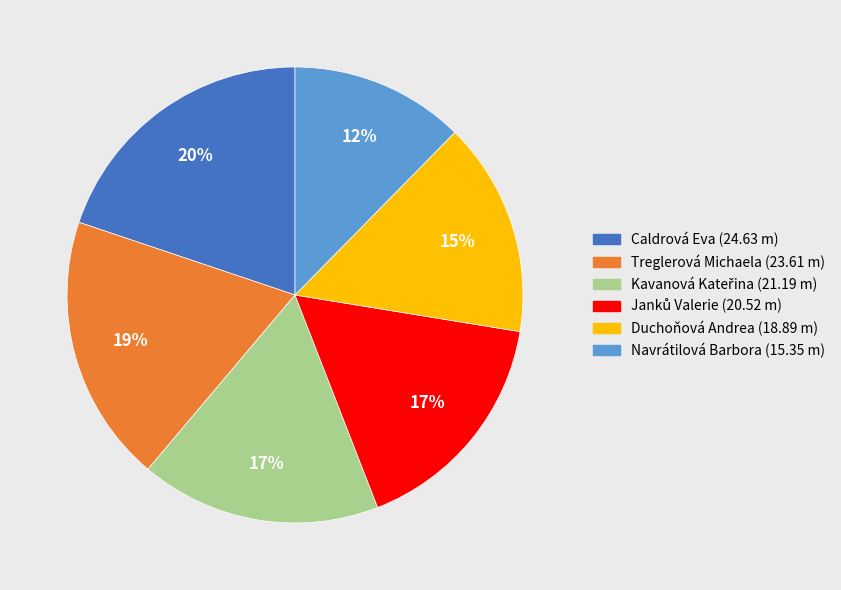

How many segments does this pie chart have?

6